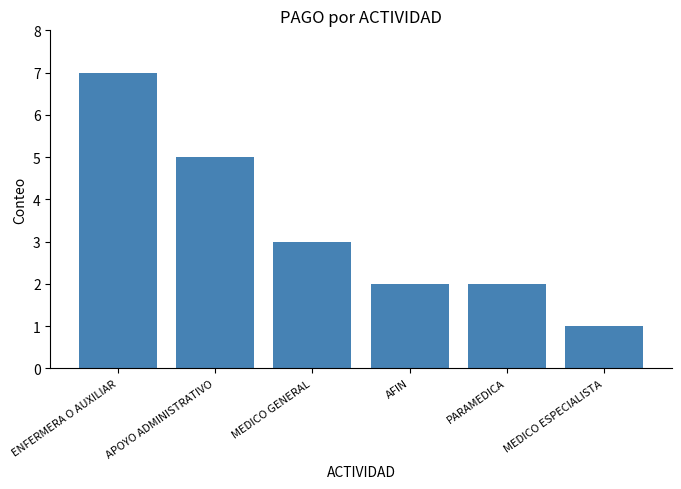

The chart shows a value of 1 at AFIN. True or false?

False